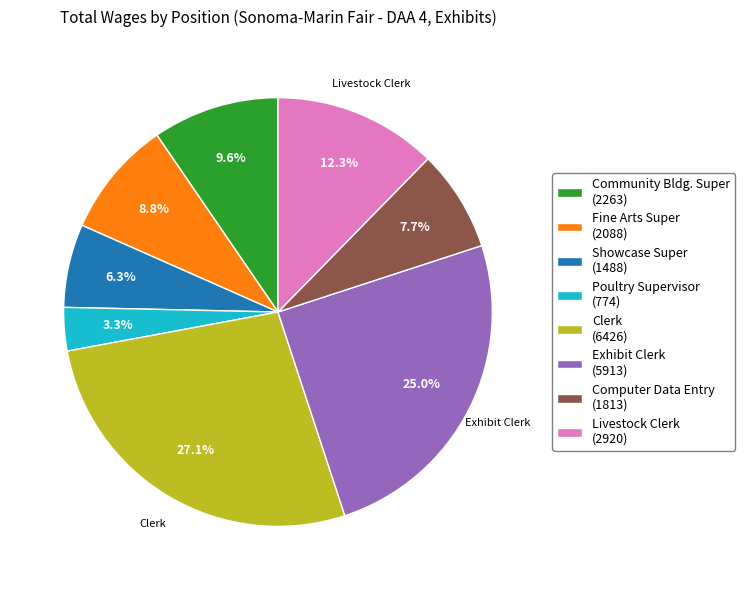

Is there any slice that represents more than half of the pie?

No